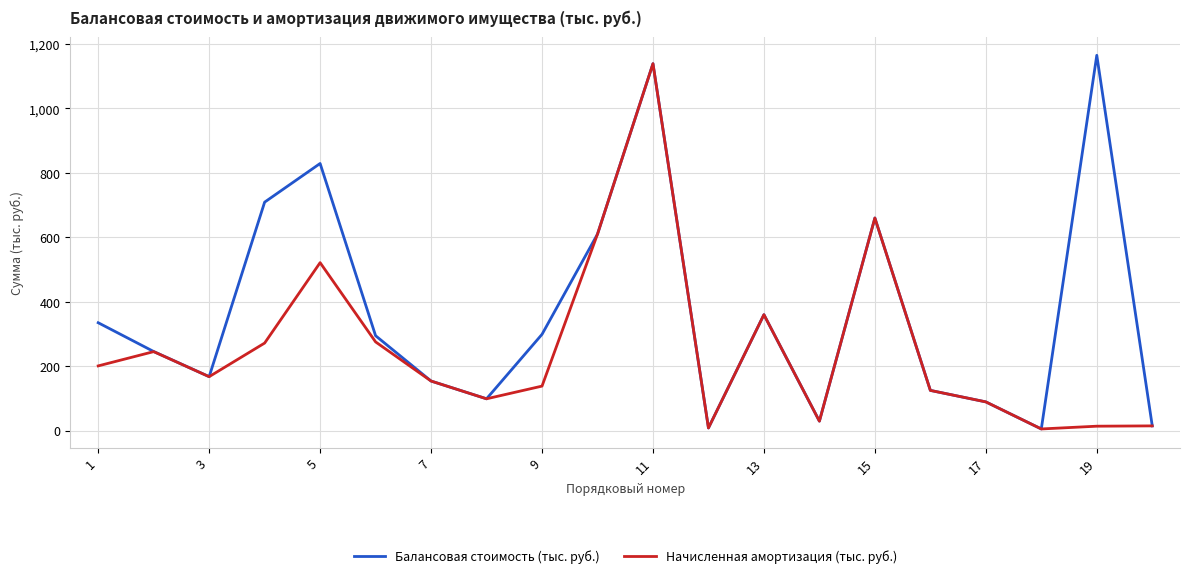

How many interior local valleys does the Балансовая стоимость (тыс. руб.) series have?

5